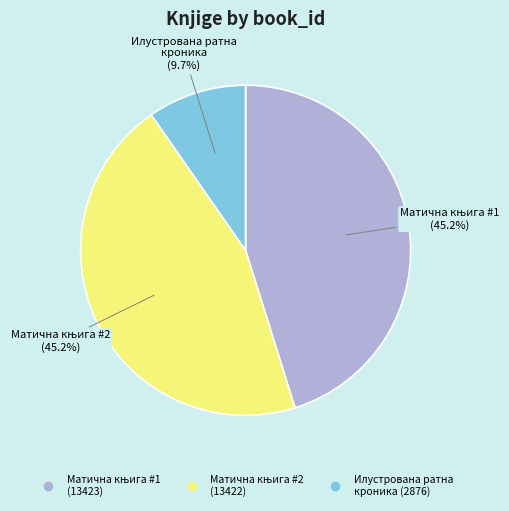

Is there a majority slice in this chart?

No